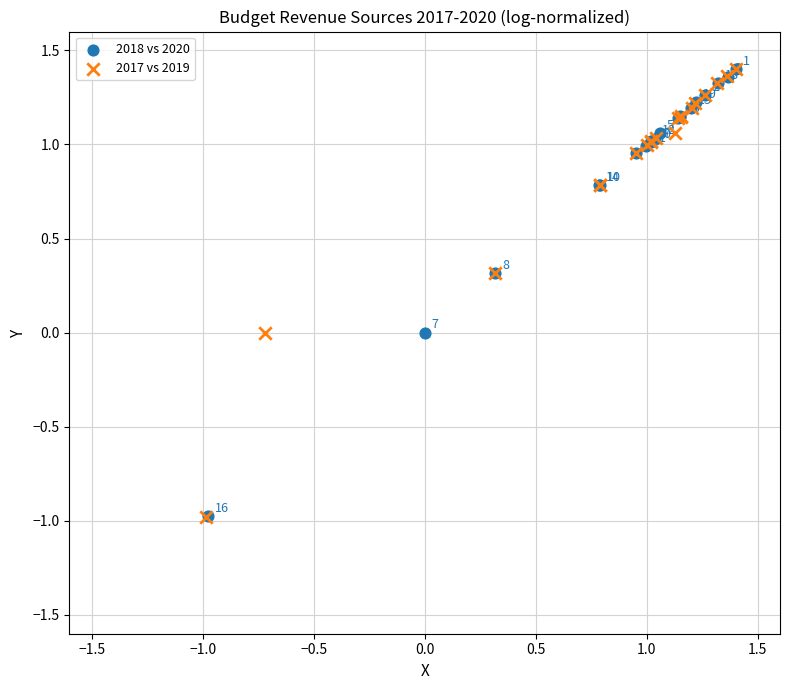

What are all the series names shown in the legend?

2018 vs 2020, 2017 vs 2019